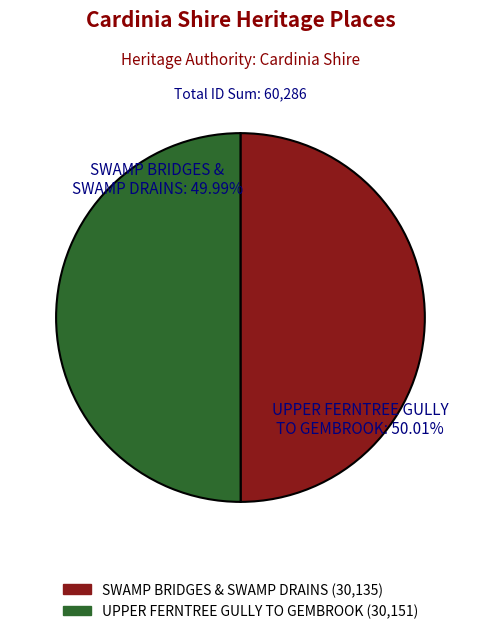

What percentage is the SWAMP BRIDGES & SWAMP DRAINS slice, to the nearest percent?

50%